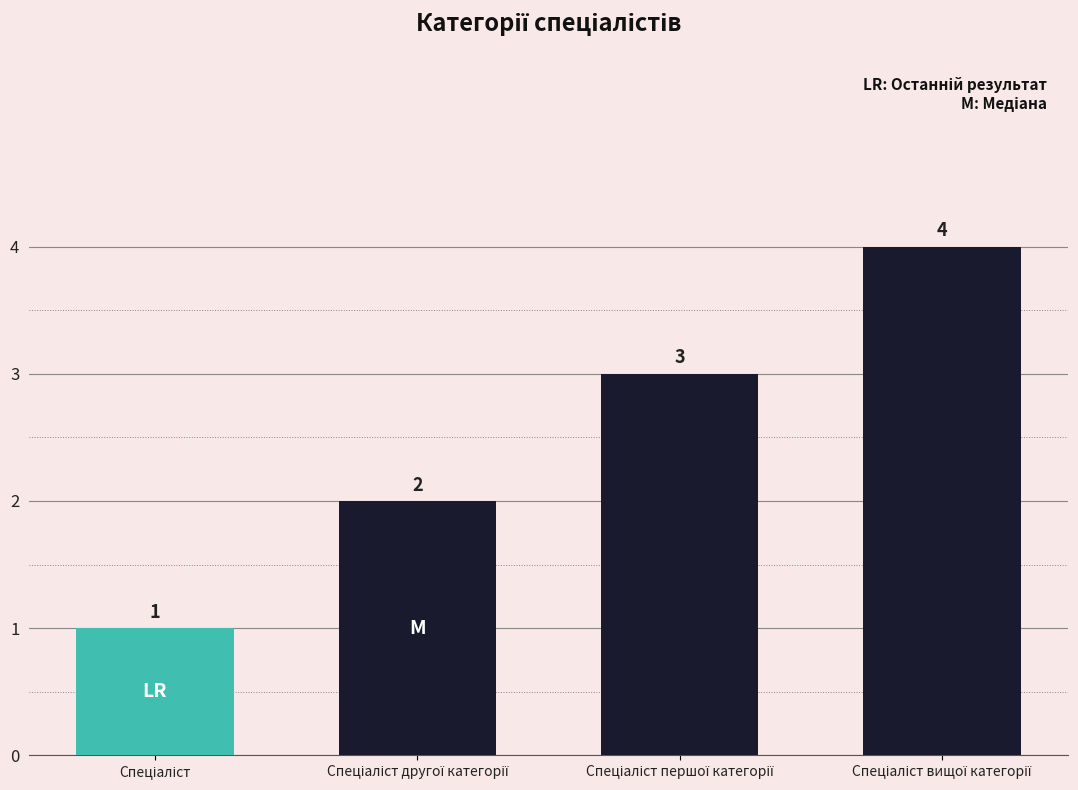

What is the value of the 3rd bar from the left?

3